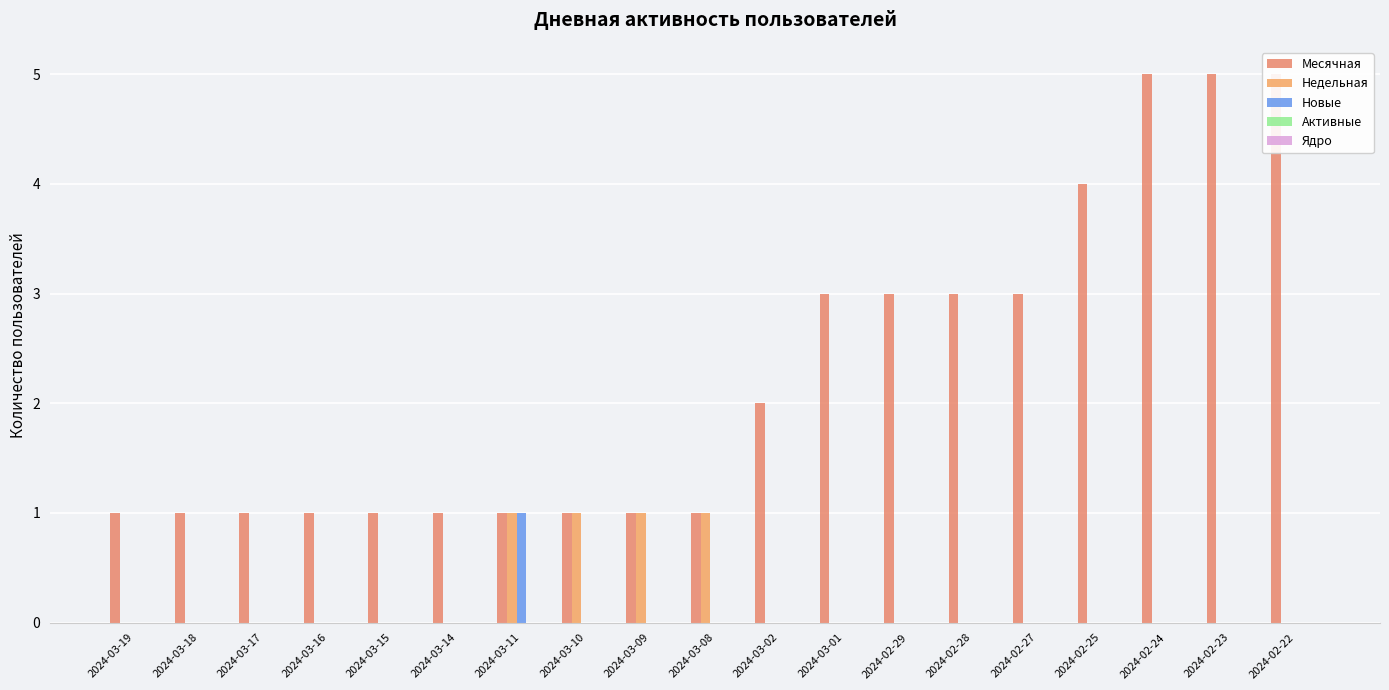

Rank the series by their maximum value, from highest to lowest.

Месячная, Недельная, Новые, Активные, Ядро